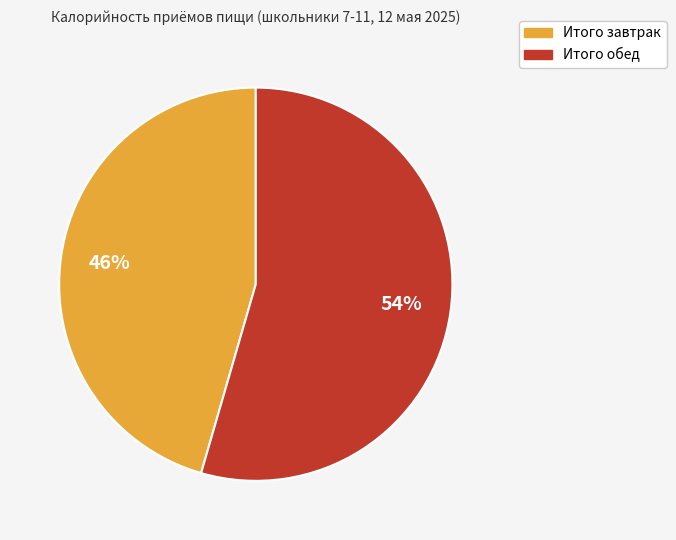

Which category has the smallest portion of the pie?

Итого завтрак